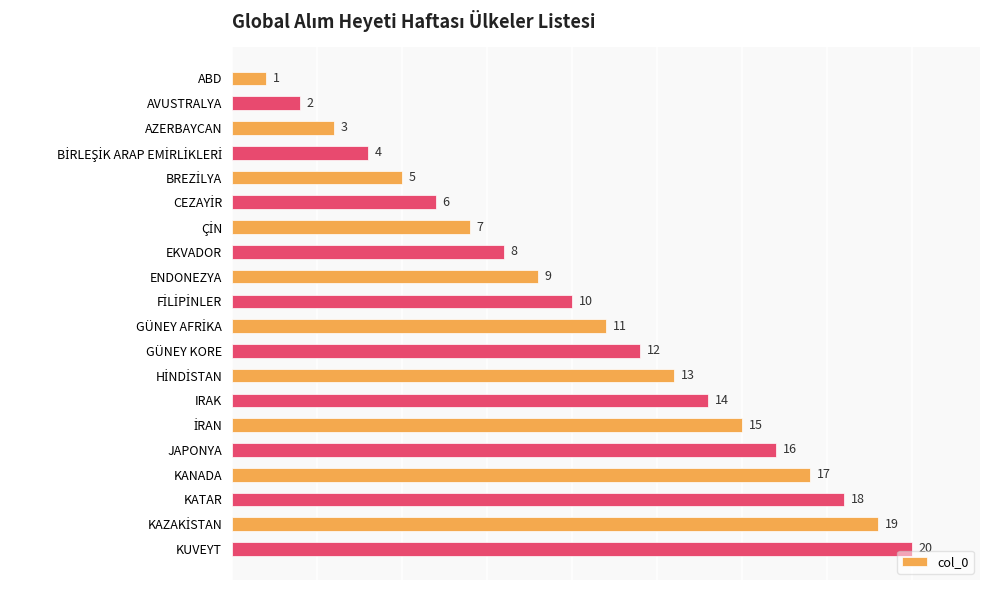

Are the bars grouped side by side (vs. stacked)?

No